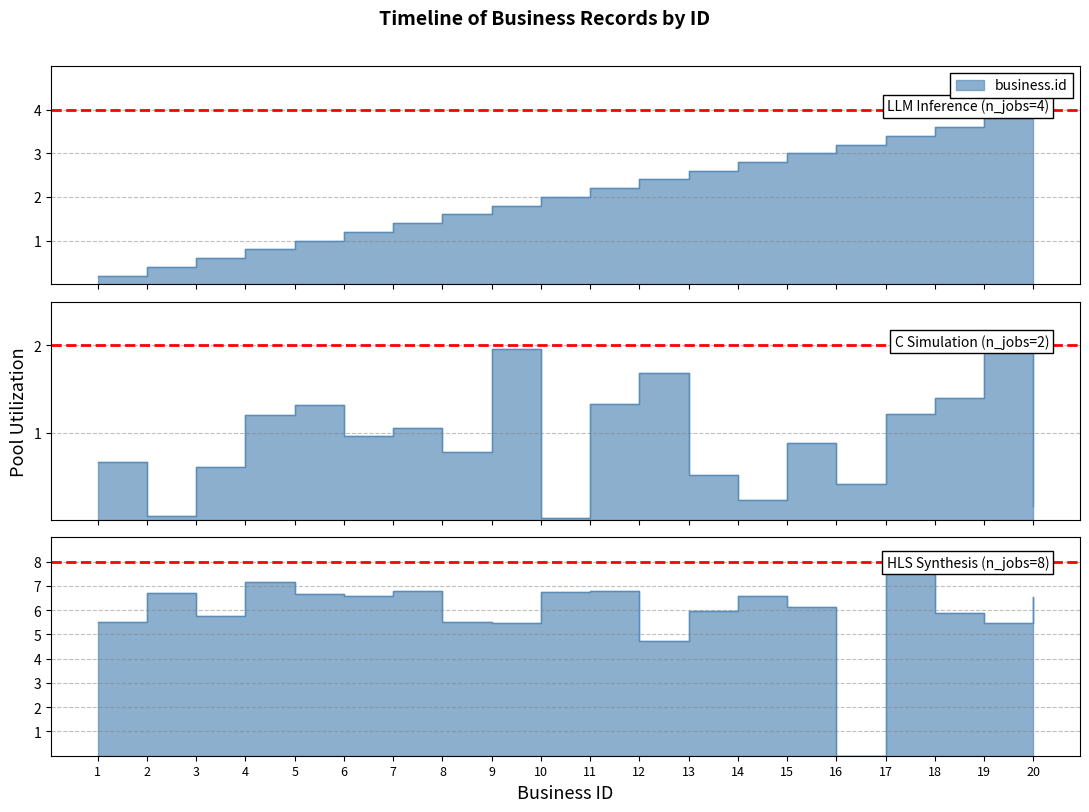

What is the value of the col_15 point at the 13th from the left?

6.0